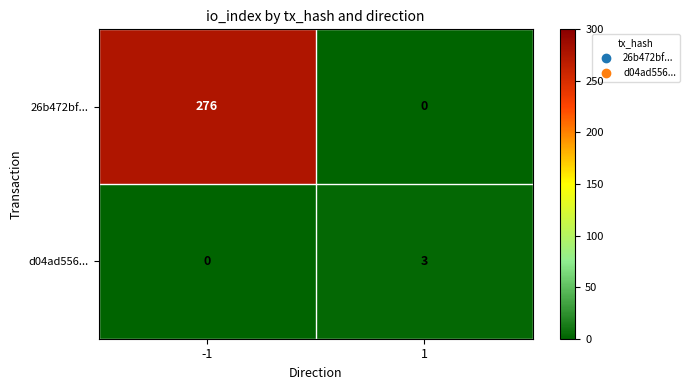

How many series are shown in this chart?

2